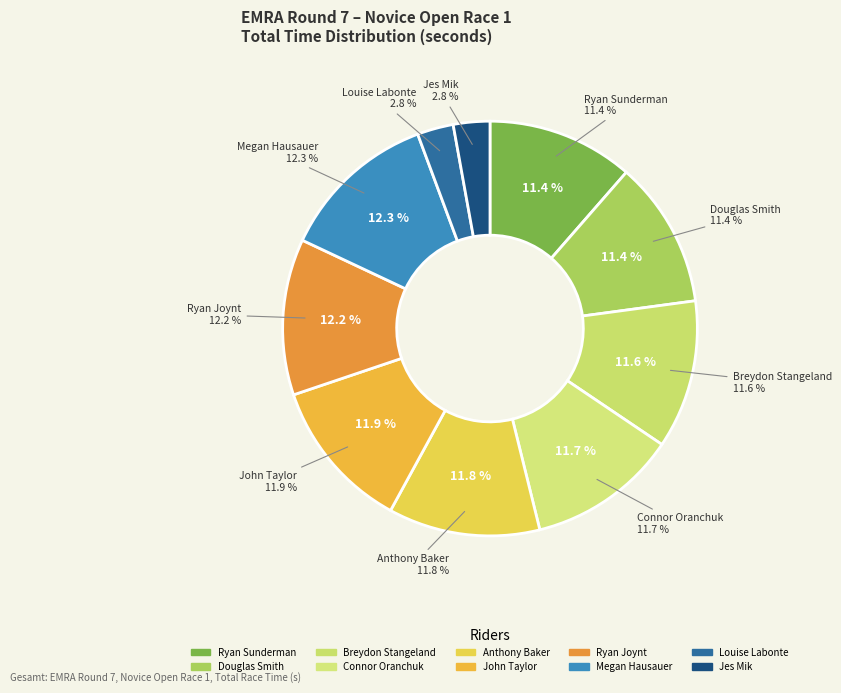

Is there a majority slice in this chart?

No